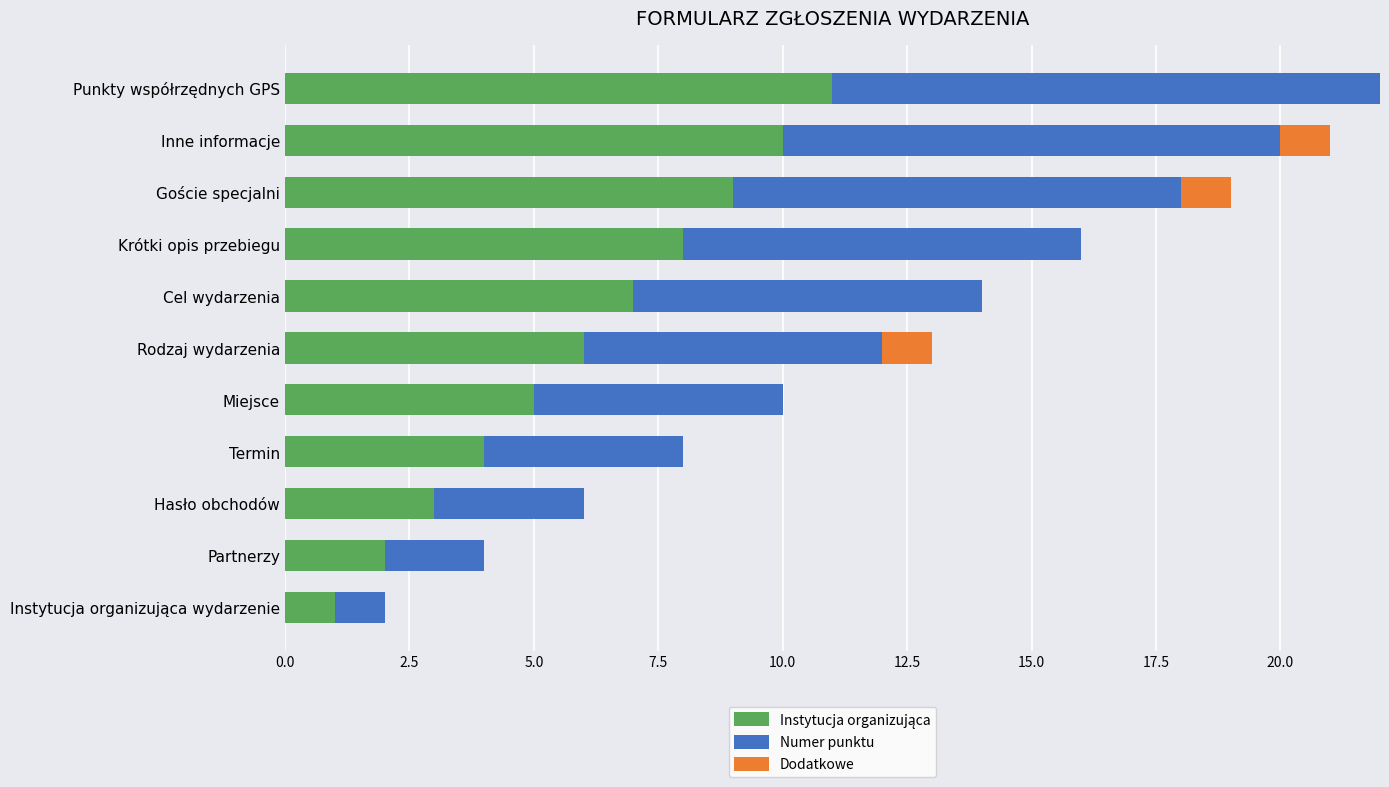

What is the total value across all series at Partnerzy?

4